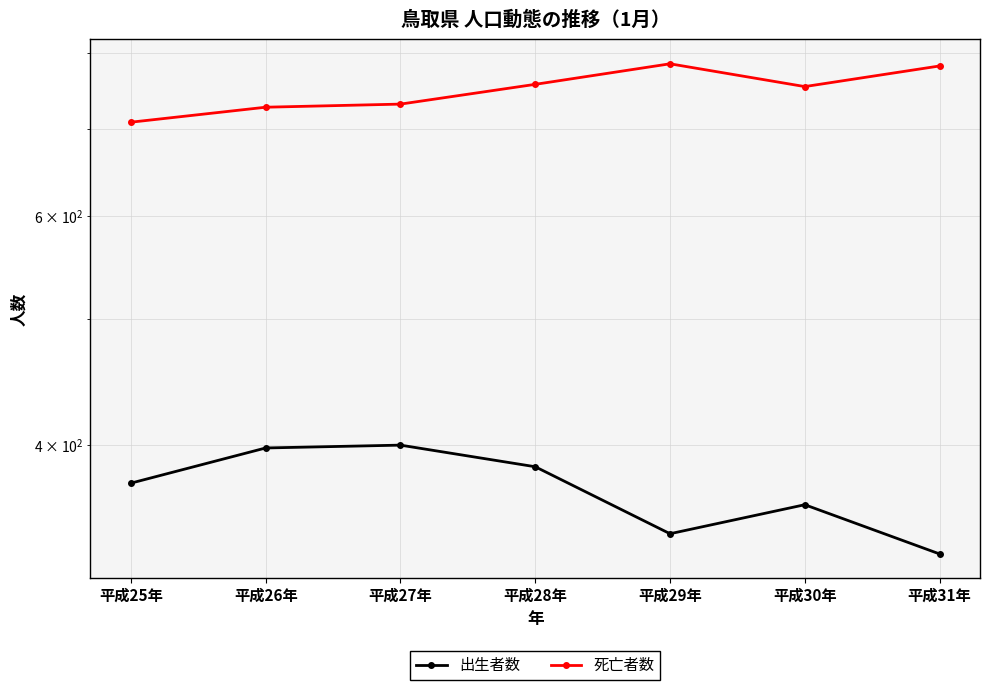

Reading right to left, extract all data points from this chart.

出生者数: 平成31年=330	平成30年=360	平成29年=342	平成28年=385	平成27年=400	平成26年=398	平成25年=374
死亡者数: 平成31年=782	平成30年=754	平成29年=785	平成28年=757	平成27年=731	平成26年=727	平成25年=708